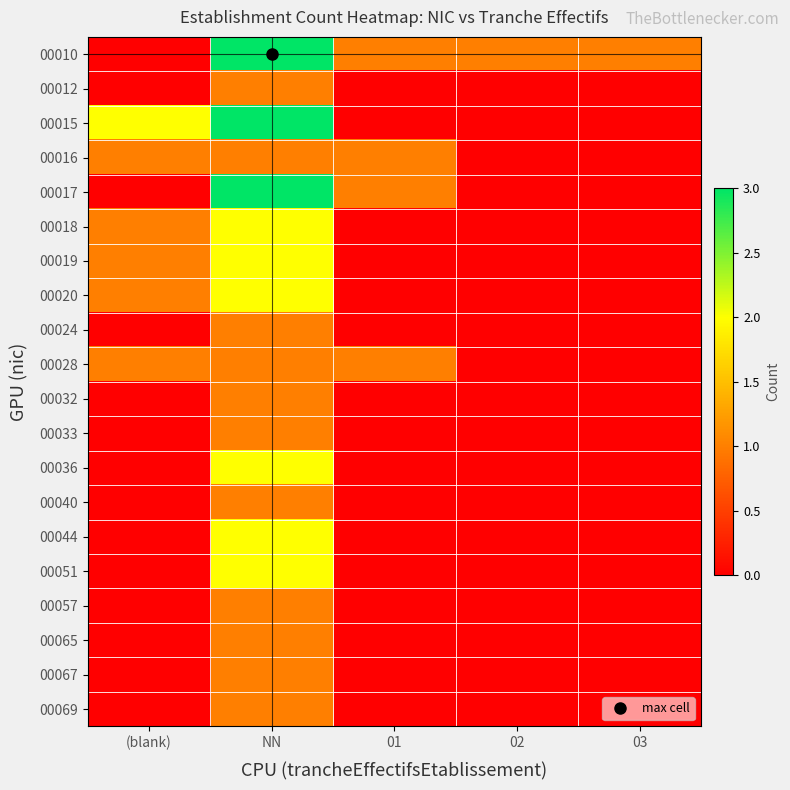

What is the greatest value displayed?

3